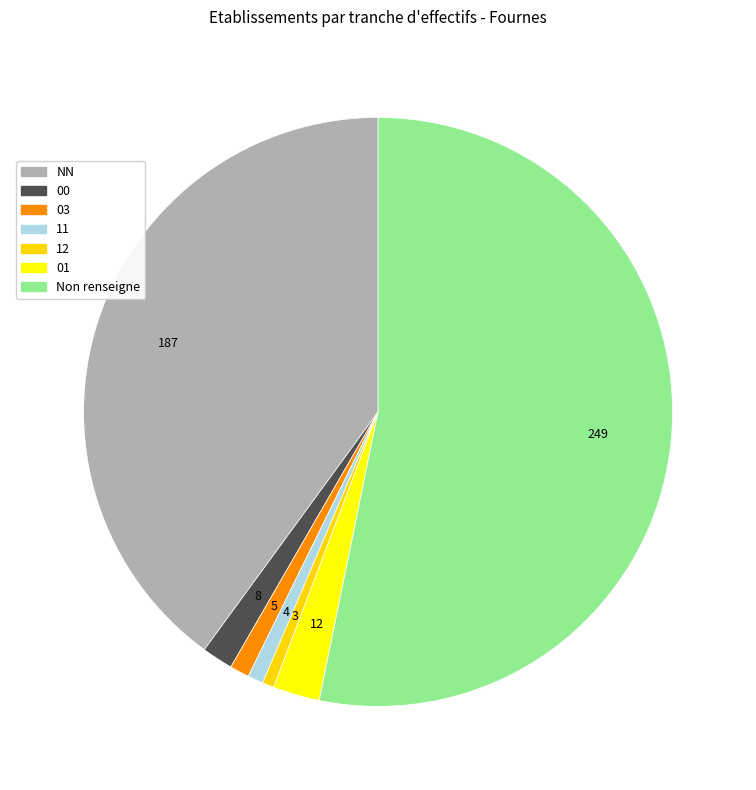

How many segments does this pie chart have?

7